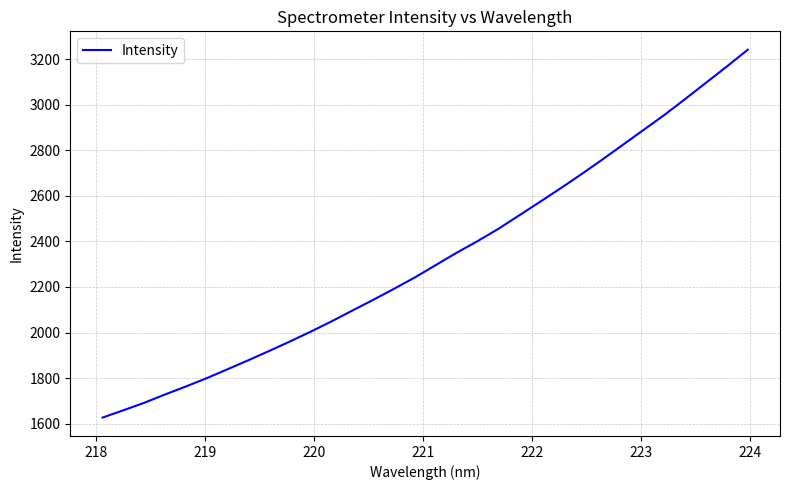

What is the difference between the maximum and minimum values?

1614.6